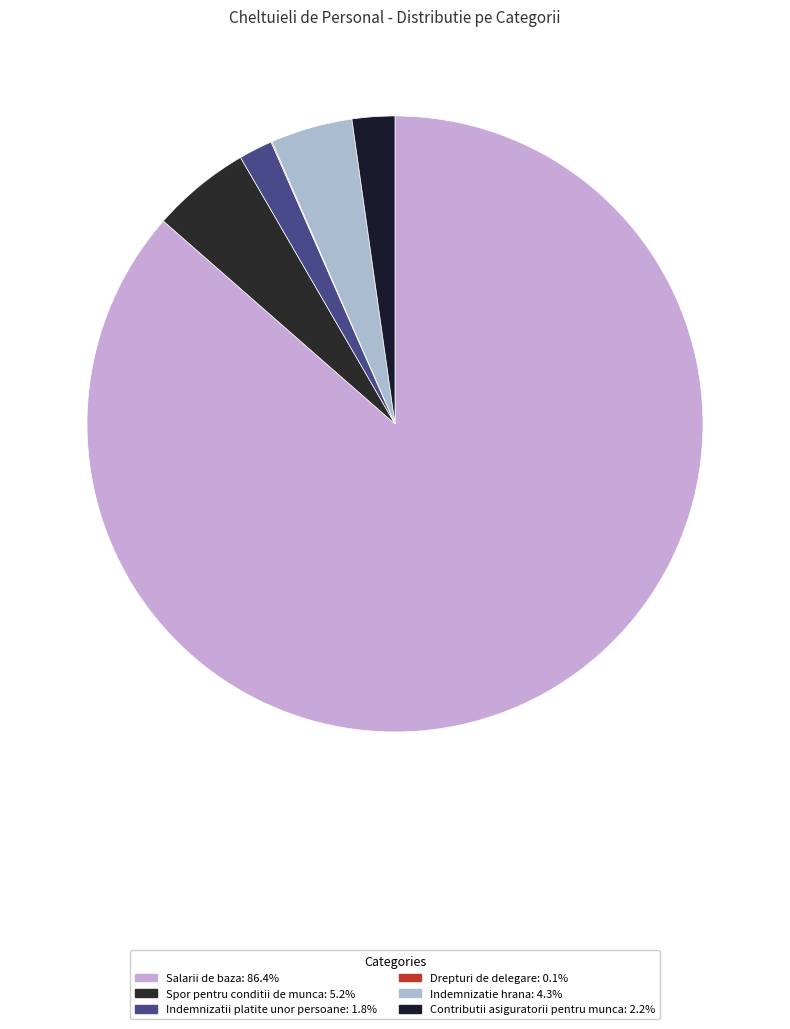

What percentage do Contributii asiguratorii pentru munca and Drepturi de delegare together represent?

2.3%